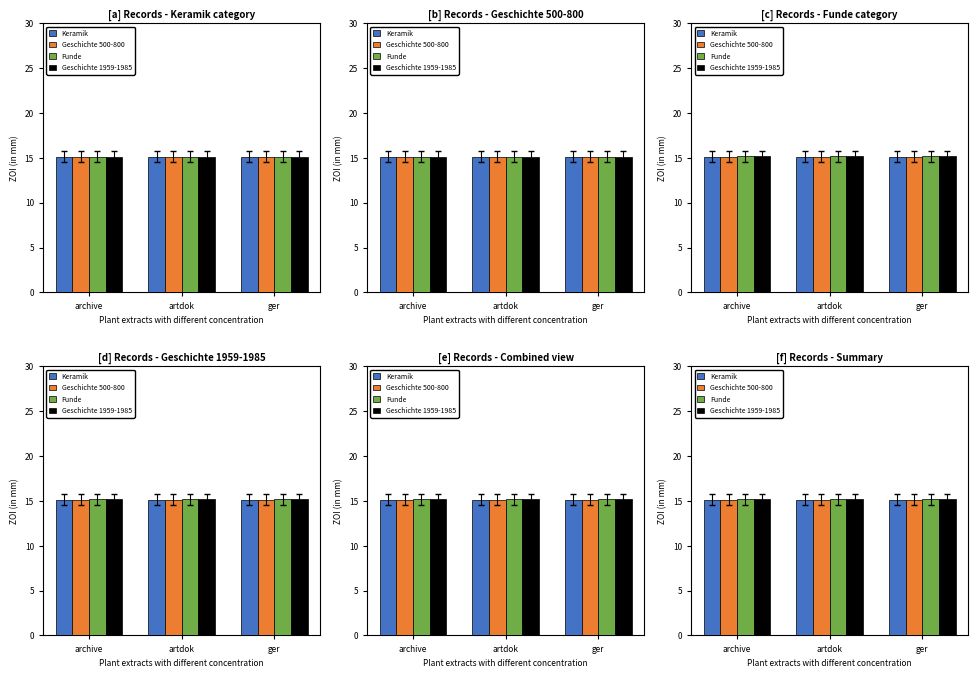

What is the greatest value displayed?

15.2